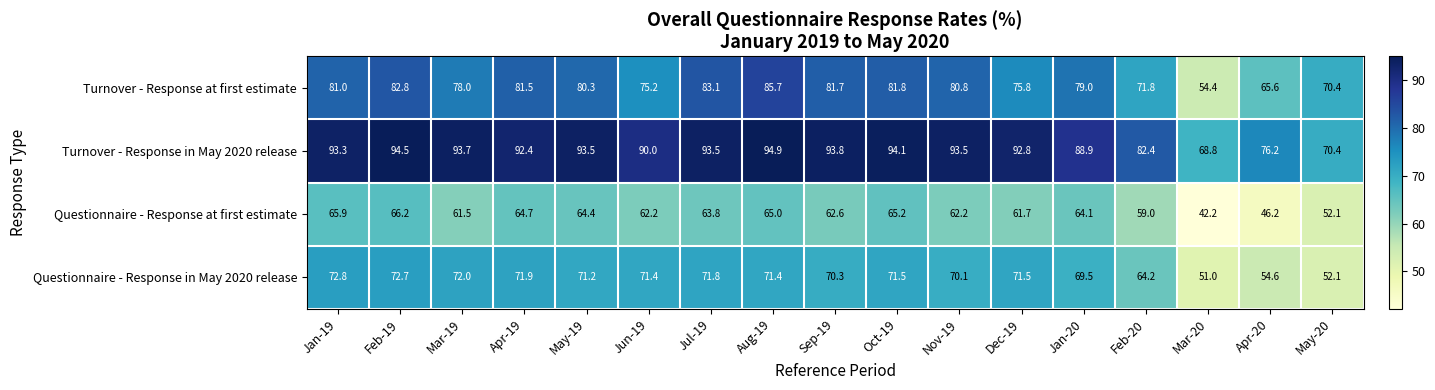

At which label does Questionnaire - Response in May 2020 release first exceed 71?

Jan-19